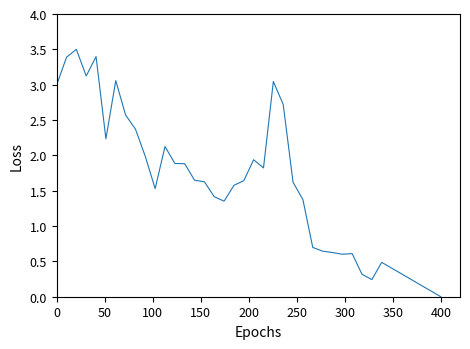

What is the maximum value shown in the chart?

3.5